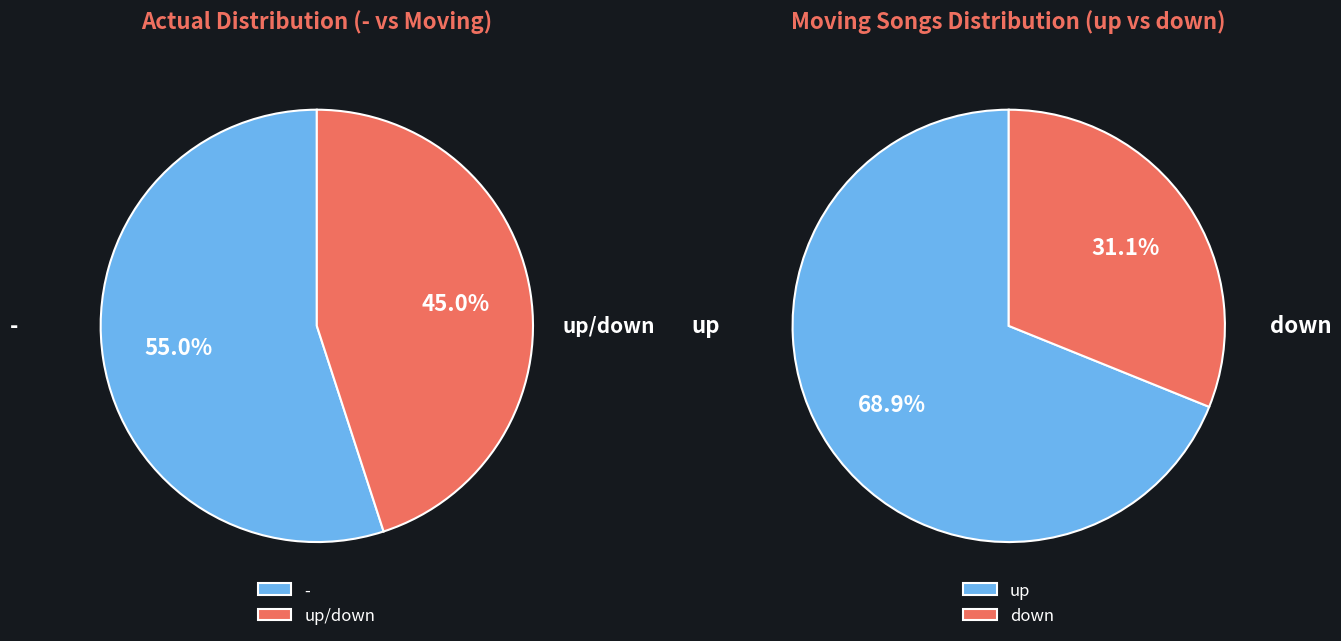

Is there a majority slice in this chart?

Yes